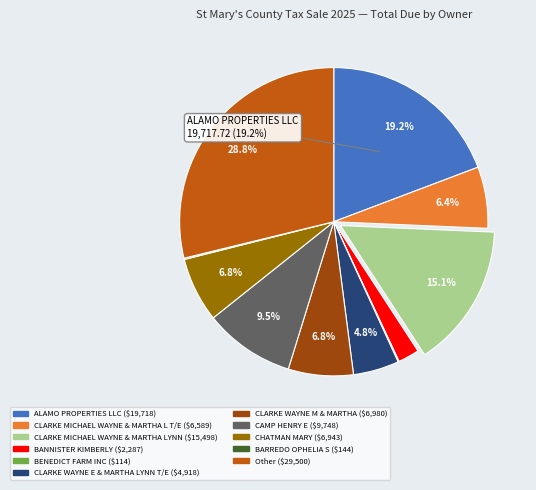

Does any single category account for the majority?

No